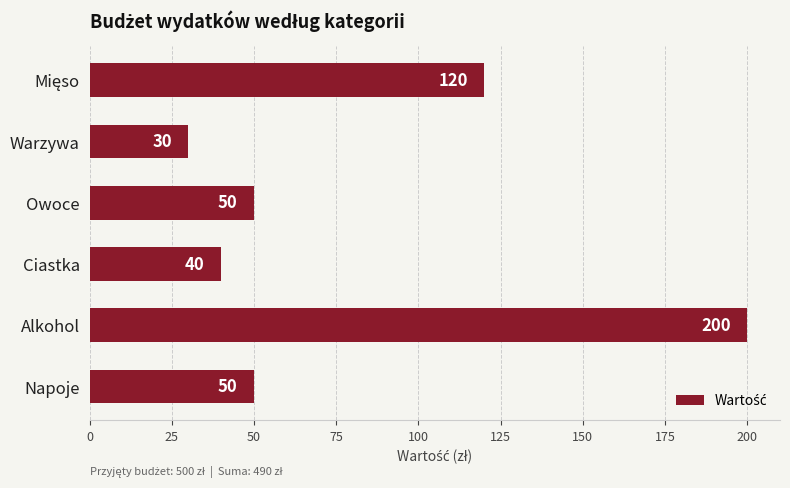

How many distinct data groups are displayed?

1